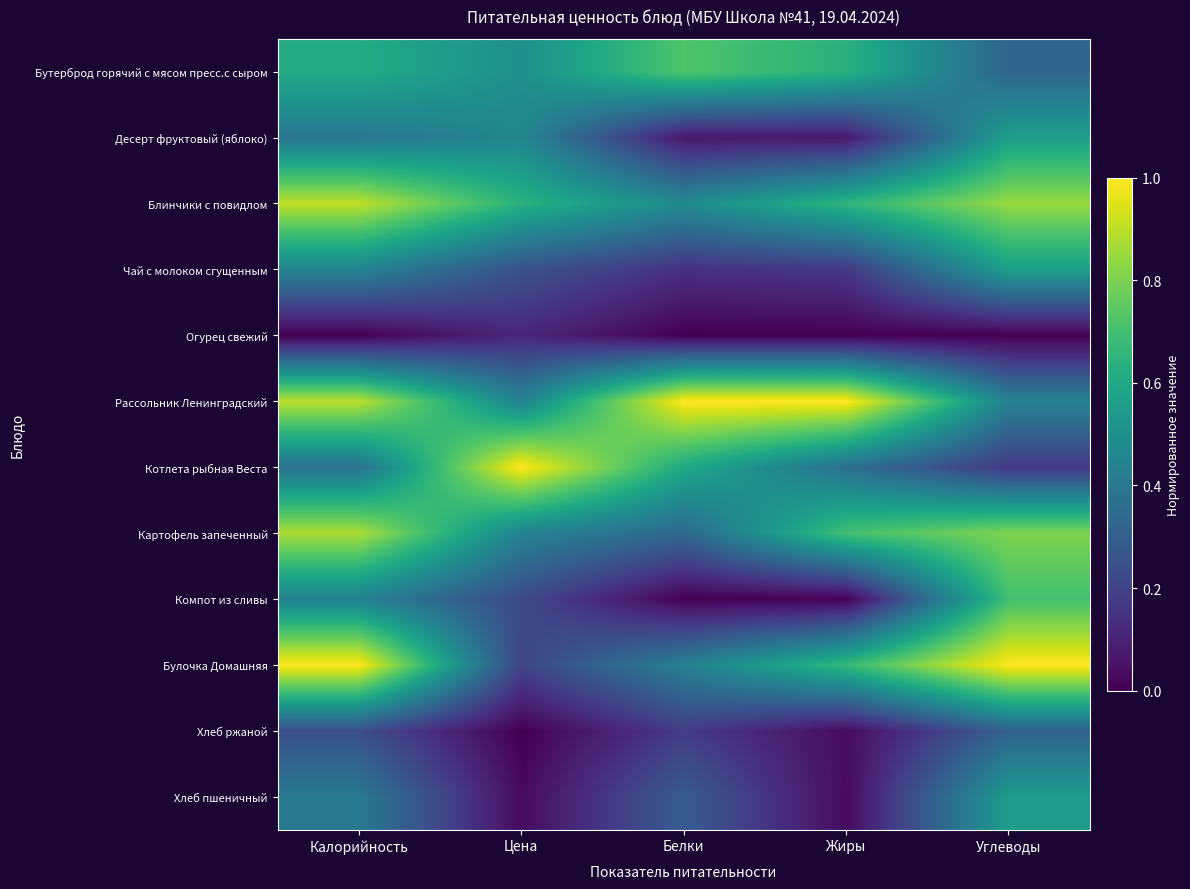

Reading right to left, transcribe all the data shown in this chart.

Бутерброд горячий с мясом пресс.с сыром: Углеводы=0.3	Жиры=0.6	Белки=0.7	Цена=0.5	Калорийность=0.6
Десерт фруктовый (яблоко): Углеводы=0.6	Жиры=0.1	Белки=0.1	Цена=0.5	Калорийность=0.4
Блинчики с повидлом: Углеводы=0.8	Жиры=0.7	Белки=0.5	Цена=0.6	Калорийность=0.9
Чай с молоком сгущенным: Углеводы=0.6	Жиры=0.2	Белки=0.1	Цена=0.2	Калорийность=0.4
Огурец свежий: Углеводы=0.0	Жиры=0.0	Белки=0.0	Цена=0.1	Калорийность=0.0
Рассольник Ленинградский: Углеводы=0.4	Жиры=1.0	Белки=1.0	Цена=0.4	Калорийность=0.9
Котлета рыбная Веста: Углеводы=0.2	Жиры=0.4	Белки=0.6	Цена=1.0	Калорийность=0.4
Картофель запеченный: Углеводы=0.8	Жиры=0.7	Белки=0.3	Цена=0.4	Калорийность=0.9
Компот из сливы: Углеводы=0.7	Жиры=0.0	Белки=0.0	Цена=0.2	Калорийность=0.4
Булочка Домашняя: Углеводы=1.0	Жиры=0.7	Белки=0.4	Цена=0.2	Калорийность=1.0
Хлеб ржаной: Углеводы=0.3	Жиры=0.0	Белки=0.2	Цена=0.0	Калорийность=0.2
Хлеб пшеничный: Углеводы=0.5	Жиры=0.0	Белки=0.3	Цена=0.0	Калорийность=0.4